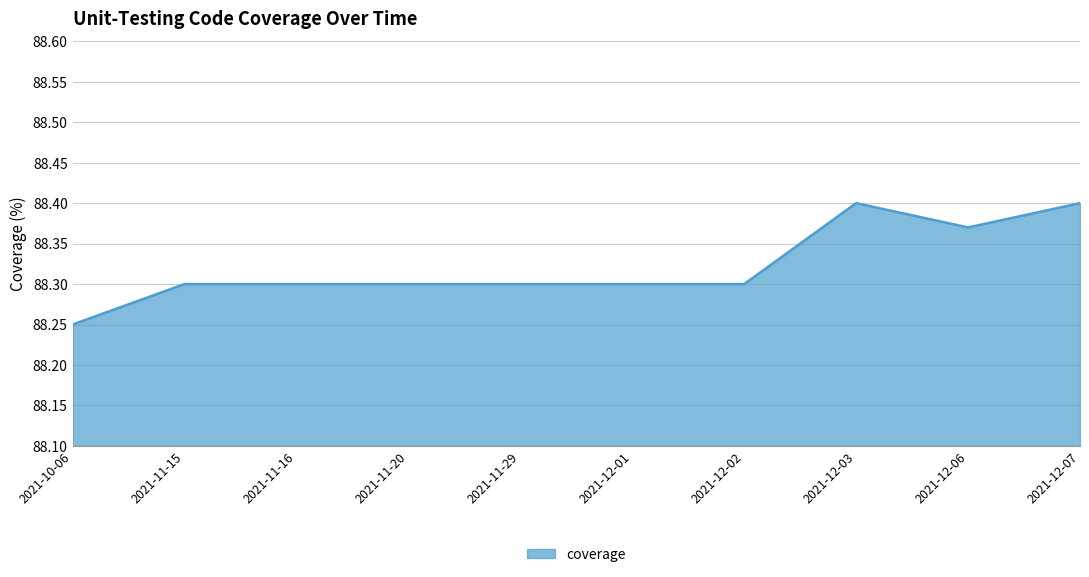

Does the chart display data point markers on the line(s)?

No